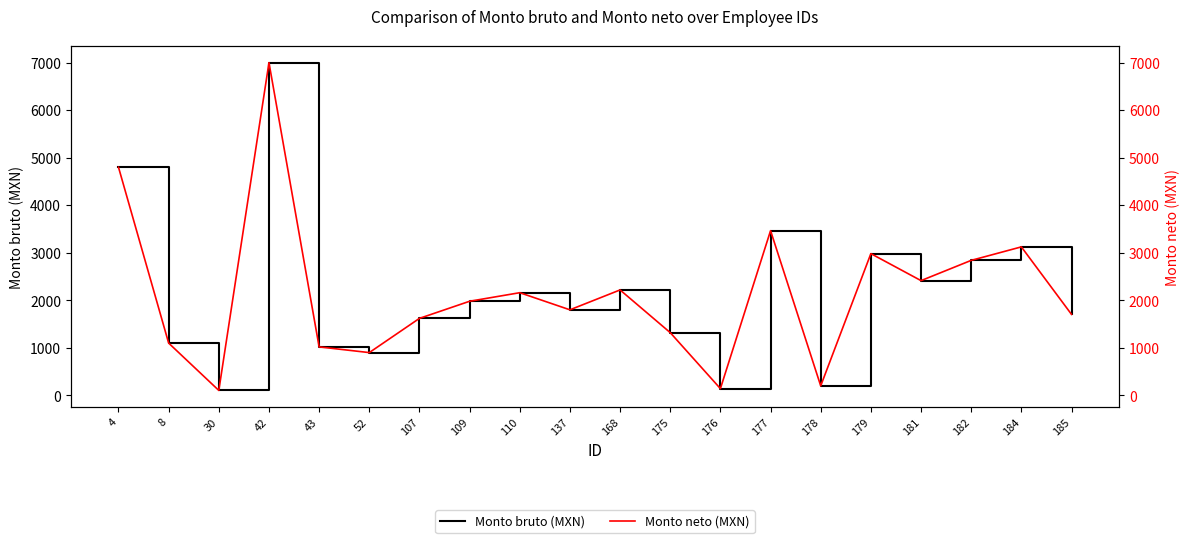

Where is Monto bruto (MXN) nearest to the value 3552?

177